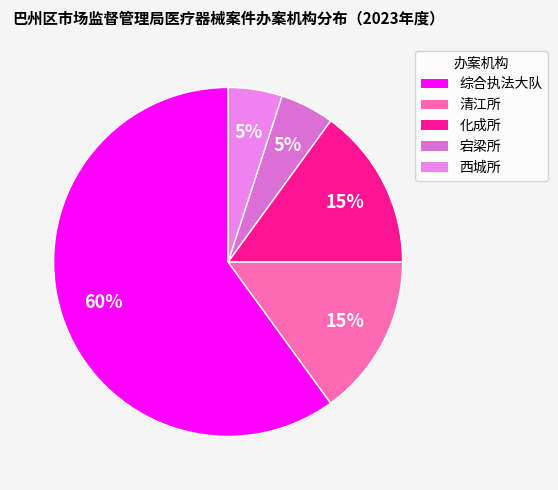

Is it true that 综合执法大队 is 60% of the pie?

True